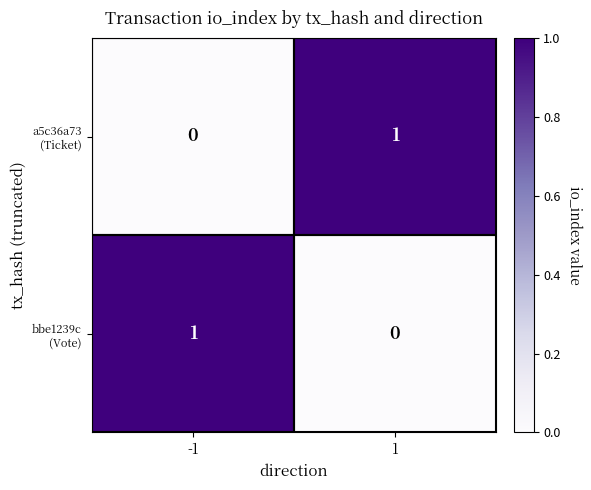

How many series are shown in this chart?

2